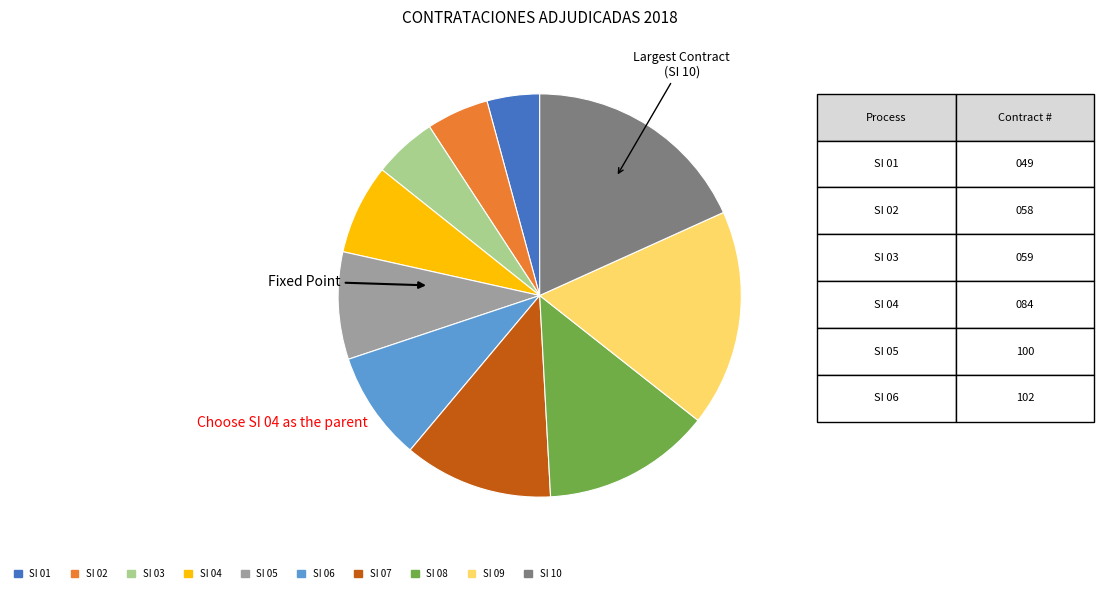

Does any single category account for the majority?

No